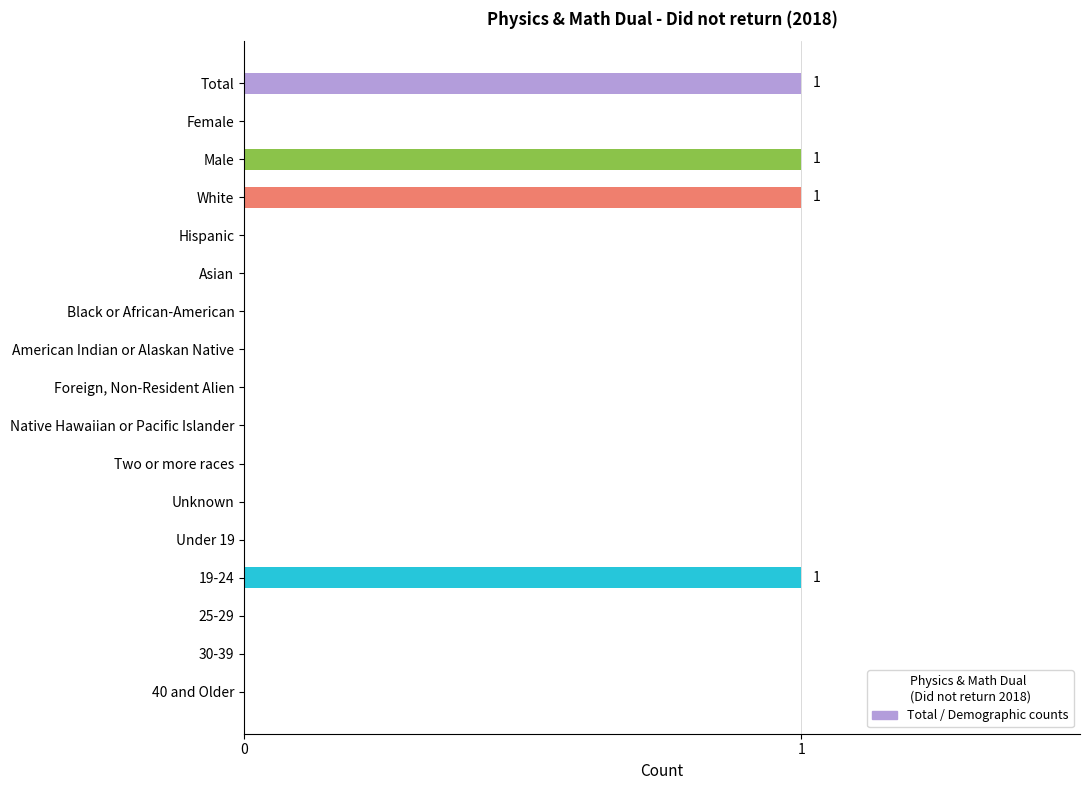

What is the sum of all values?

4